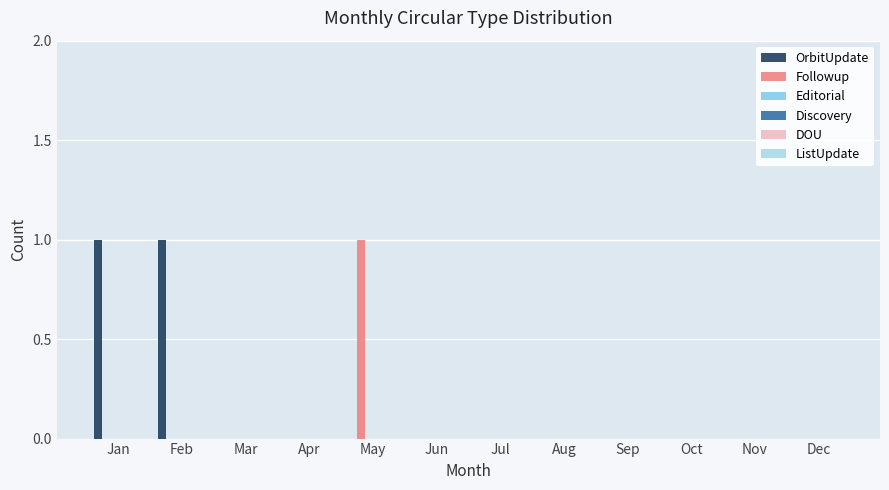

The value of OrbitUpdate at Apr is 1. True or false?

False